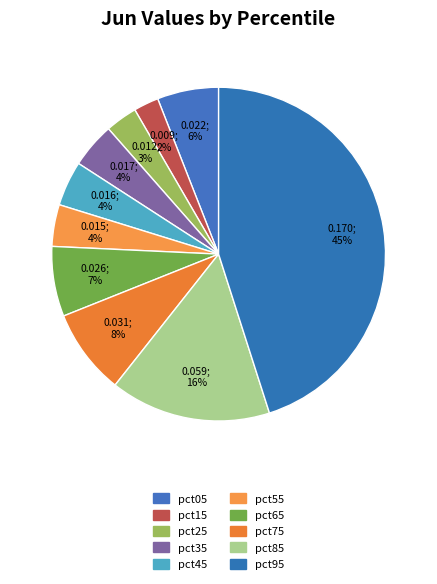

How many slices are in this pie chart?

10